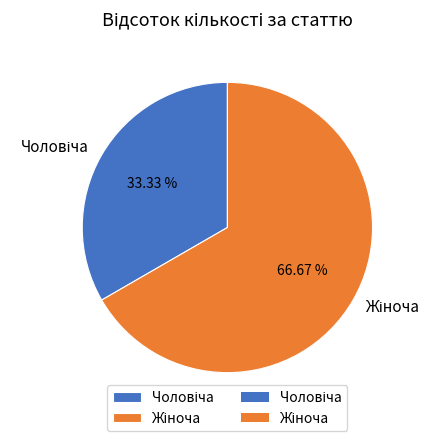

Does any single category account for the majority?

Yes